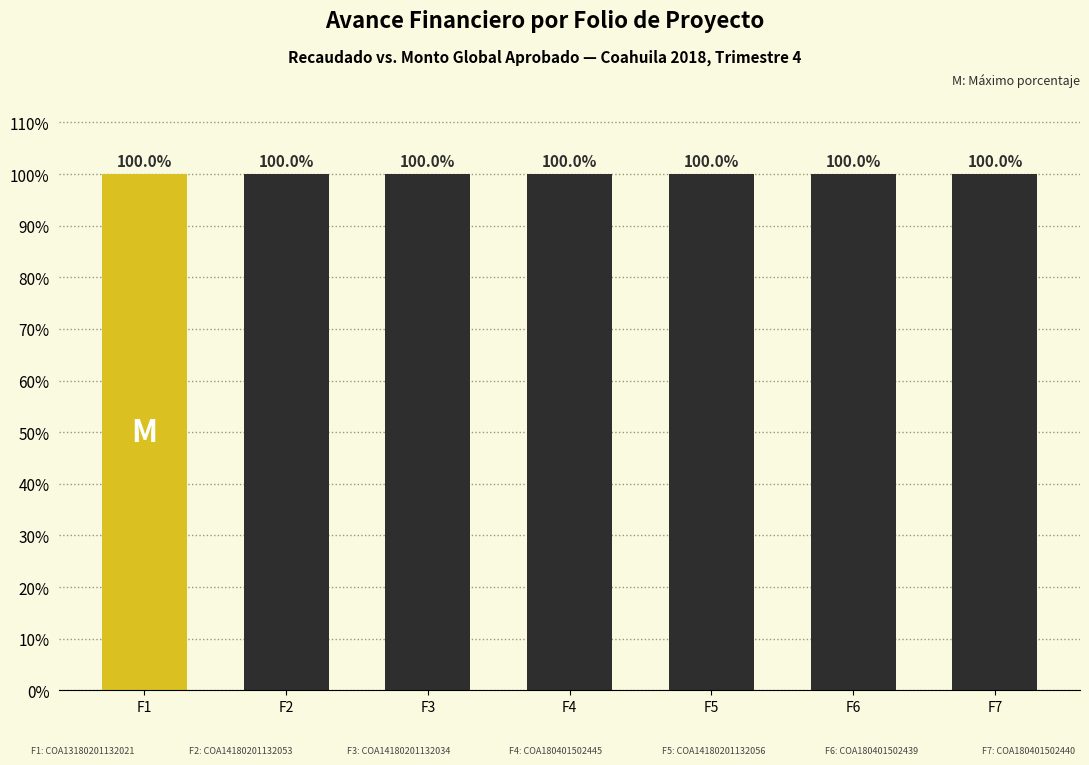

What value does the data have at F3?

100.0